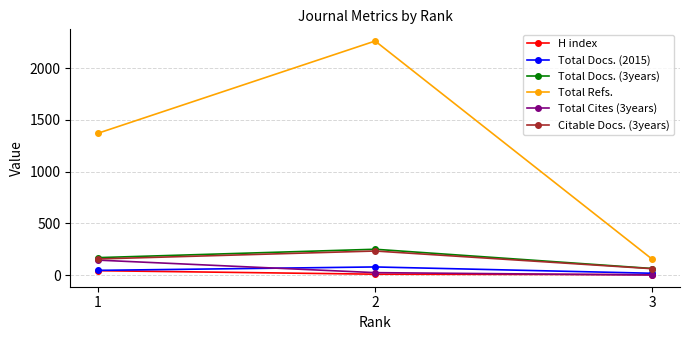

The value of Total Docs. (3years) at 1 is 170. True or false?

True